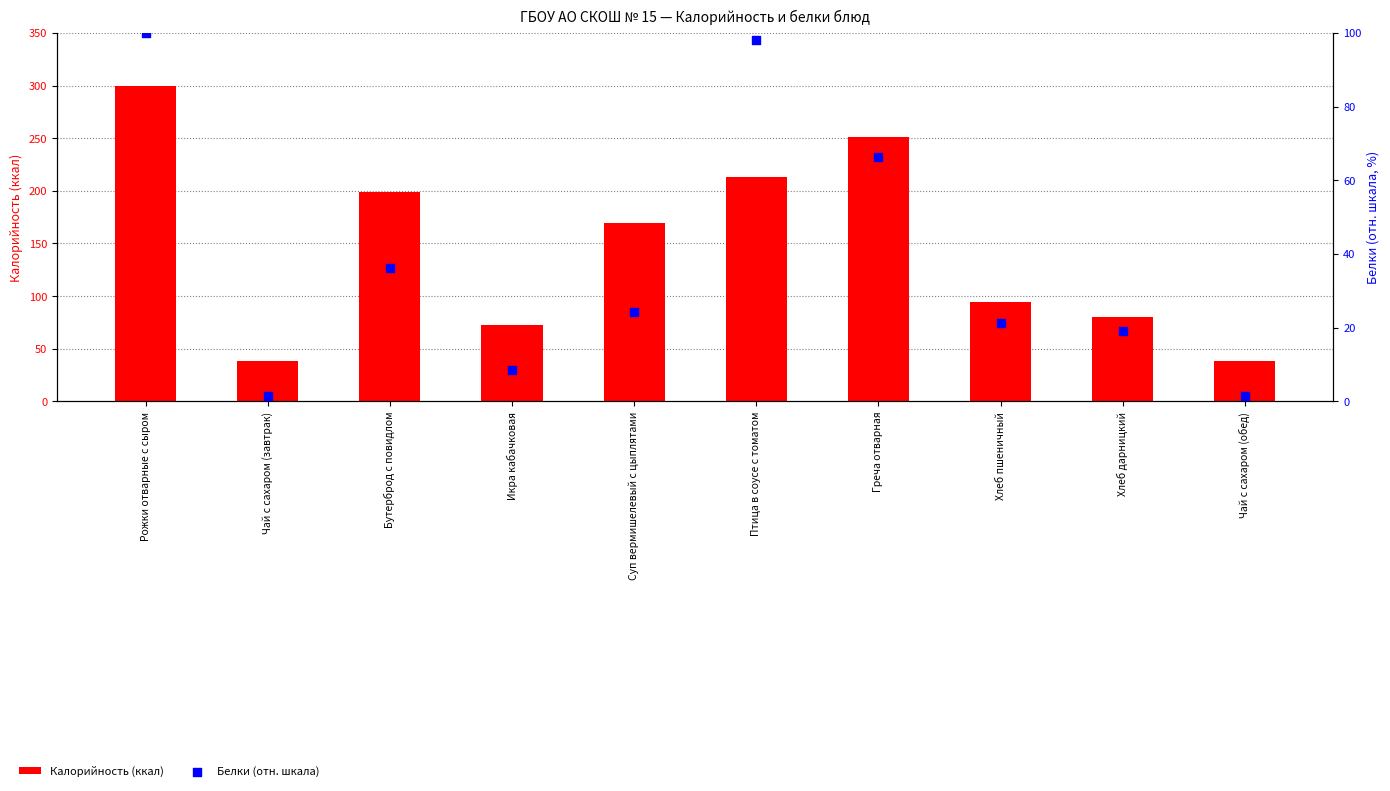

At how many categories does at least one series exceed 102?

5